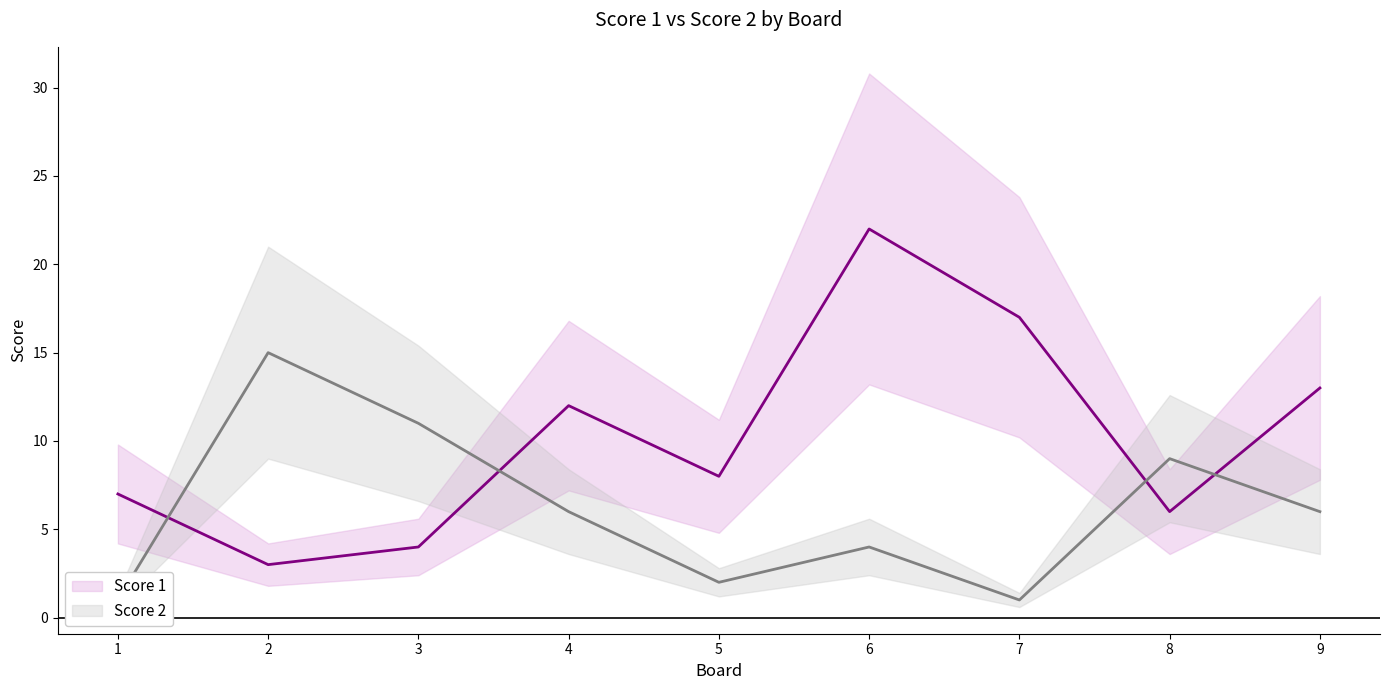

What value does the Score 1 series have at 1?

7